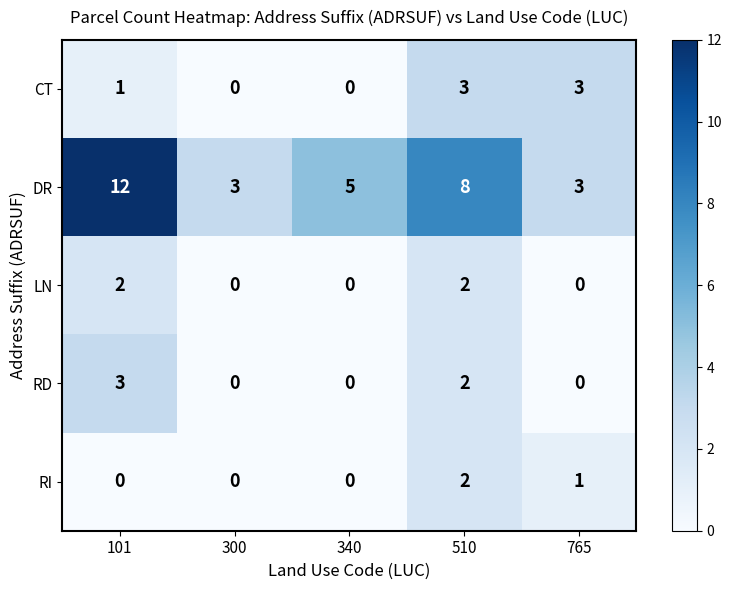

What is the maximum value for CT?

3